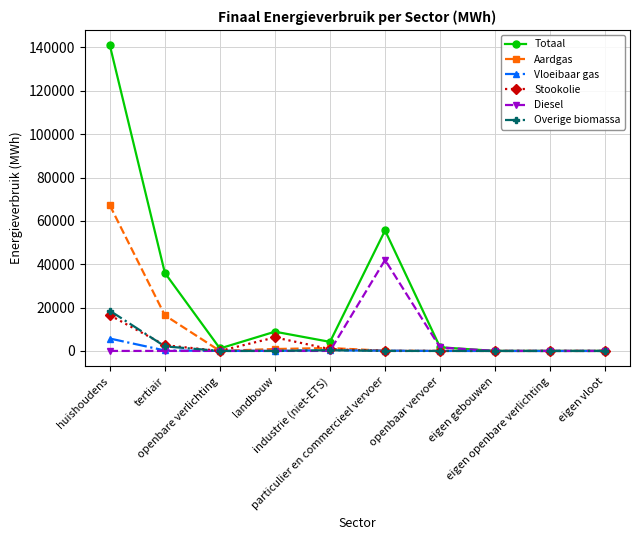

True or false: Diesel and Aardgas cross at least once.

True